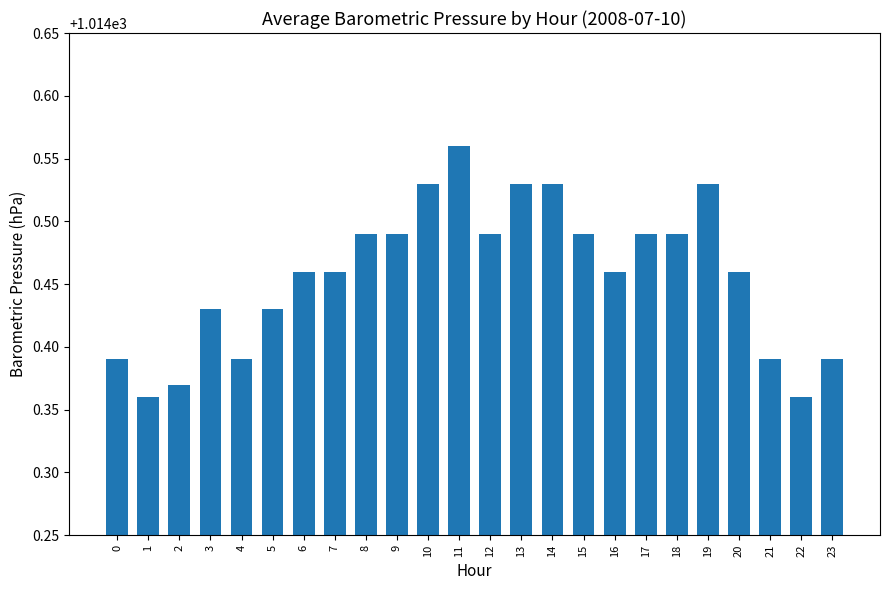

The chart shows a value of 607.6 at 6. True or false?

False